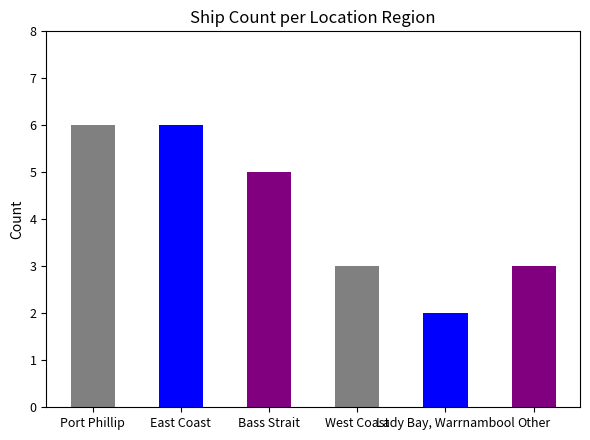

What is the difference between the second highest and second lowest values?

3